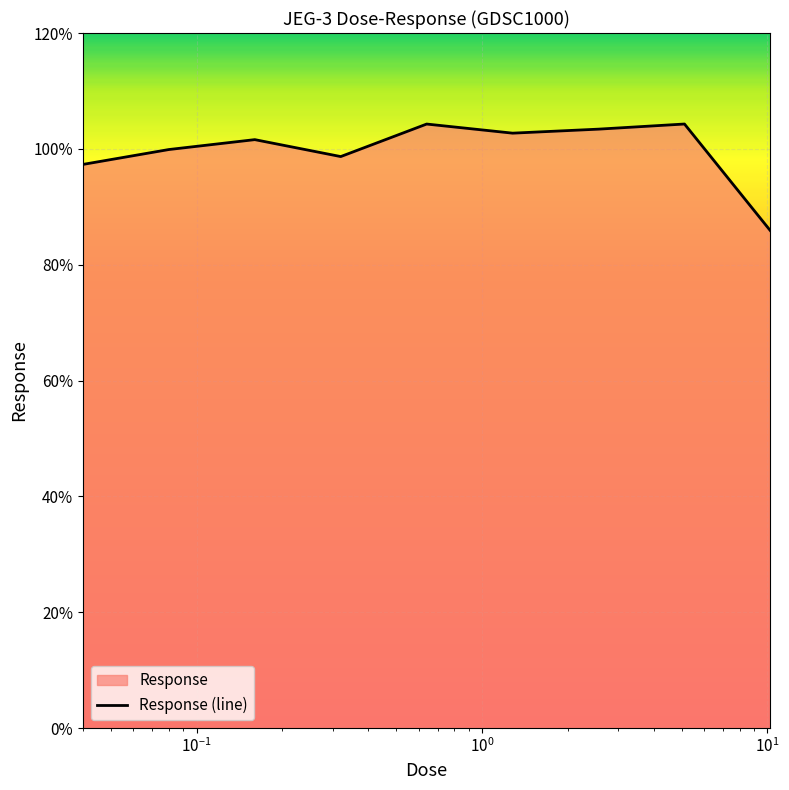

What is the greatest value displayed?

104.3